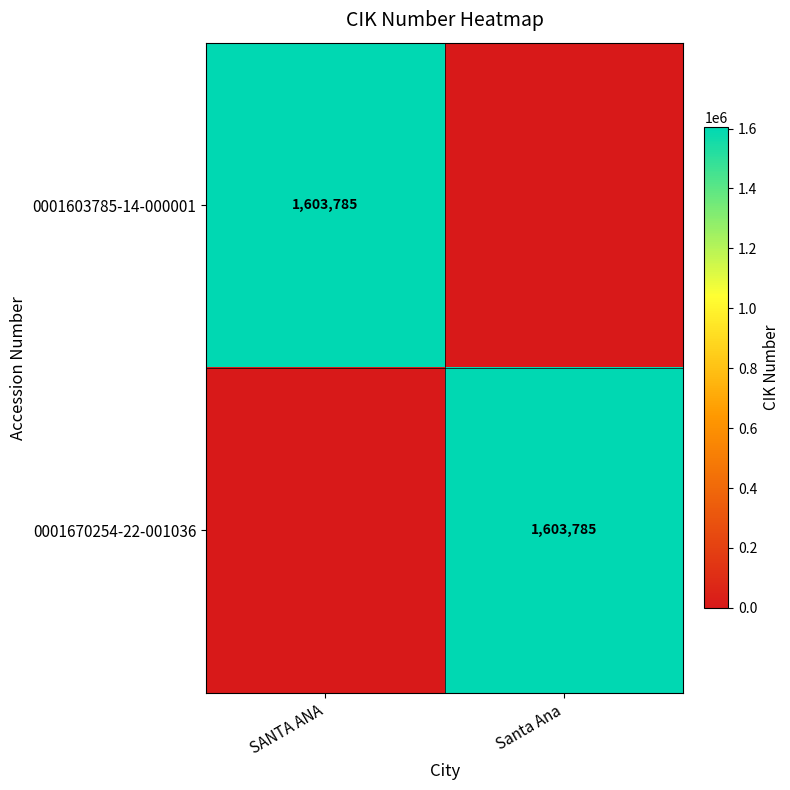

The 0001670254-22-001036 series shows 2706266 at Santa Ana. True or false?

False